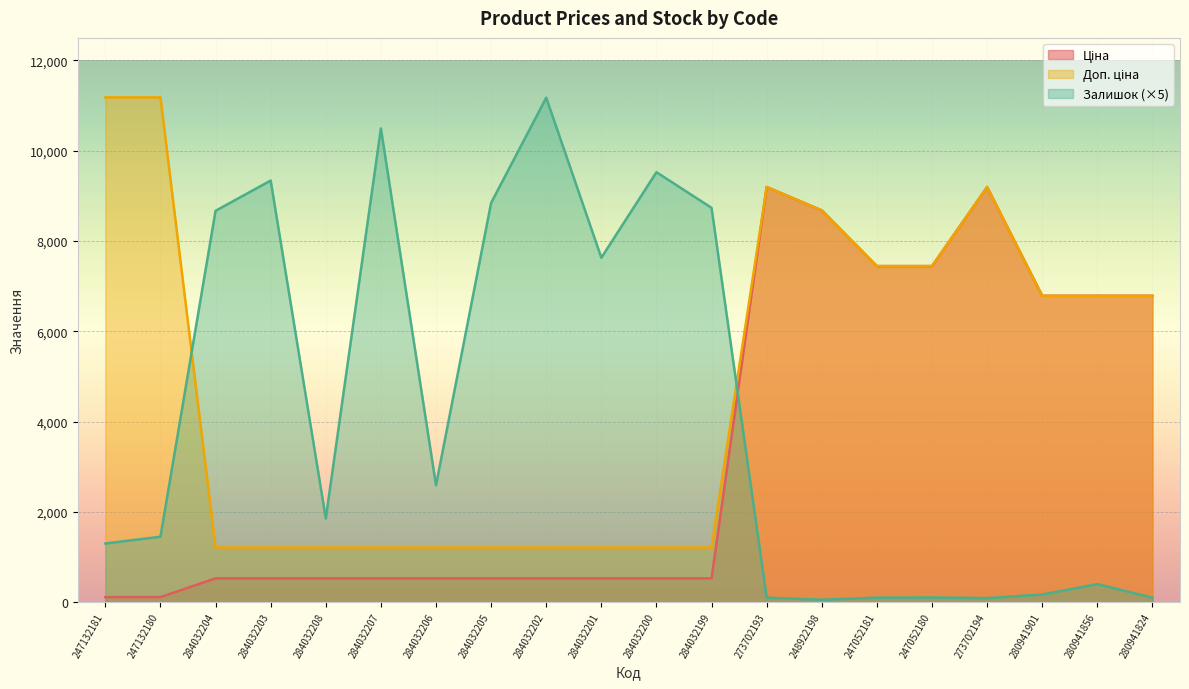

Does the chart display data point markers on the line(s)?

No